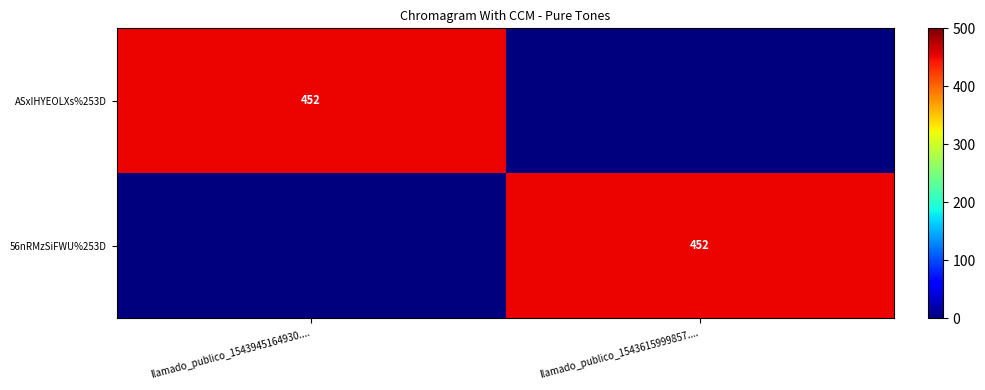

What is the difference between the highest and lowest values at llamado_publico_1543945164930....?

452